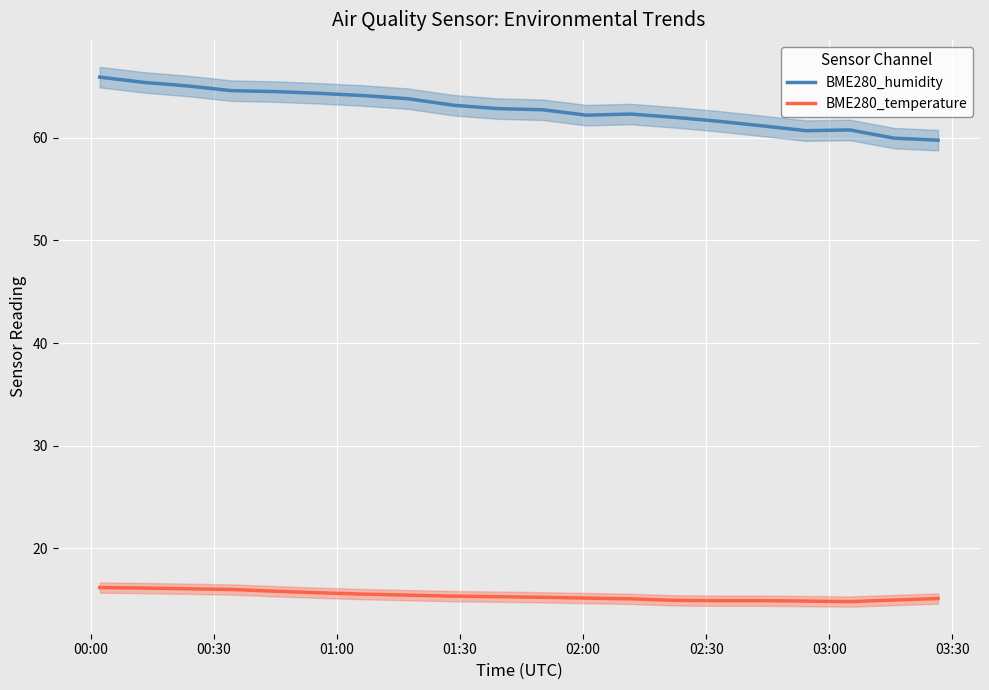

True or false: BME280_humidity and BME280_temperature intersect in this chart.

False